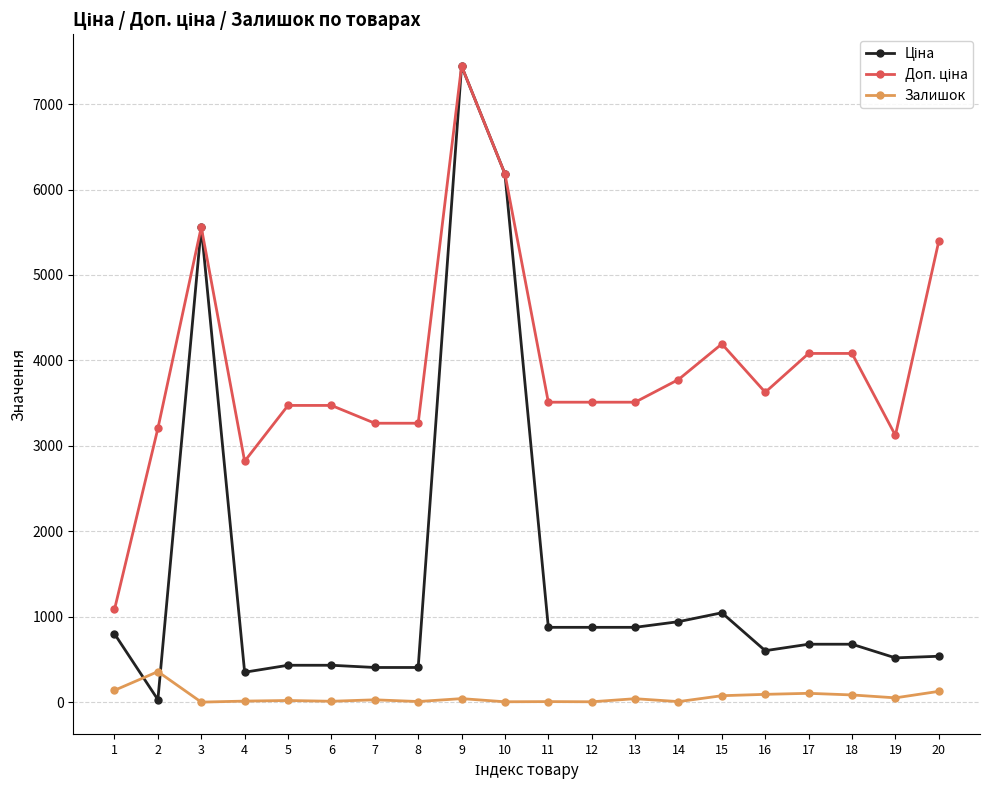

Read the Залишок value at 7.

30.0